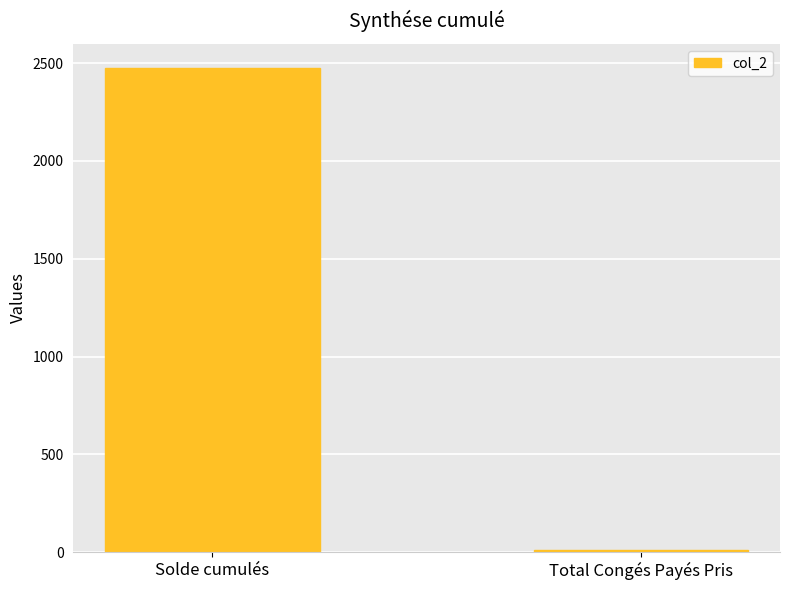

What is the difference between the maximum and minimum values?

2463.8